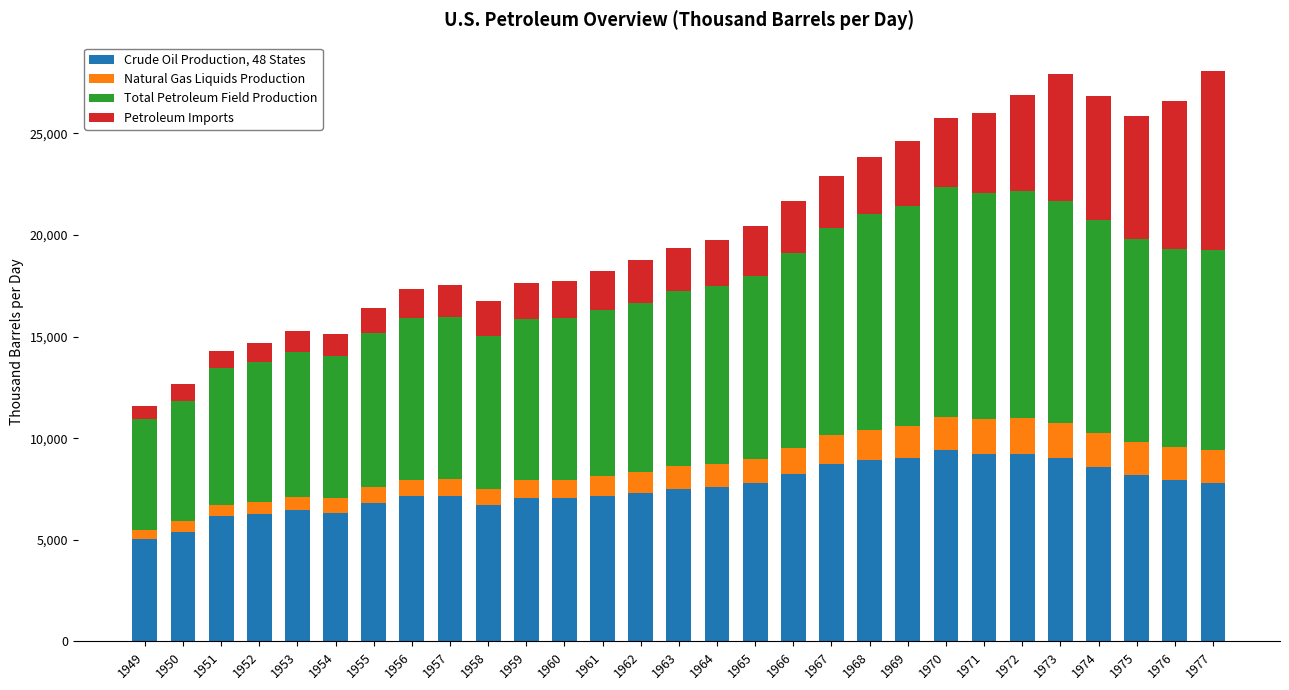

What is the average value of the Crude Oil Production, 48 States series?

7561.2